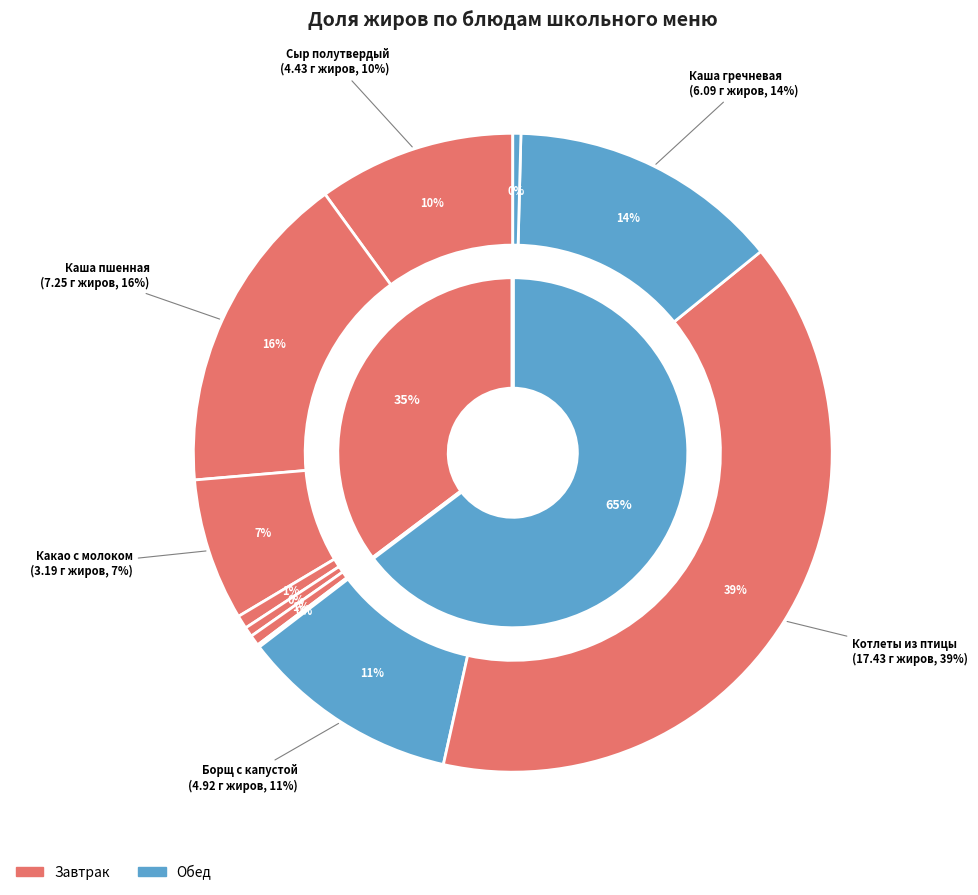

What percentage do Котлеты из птицы and Каша пшенная together represent?

55.7%